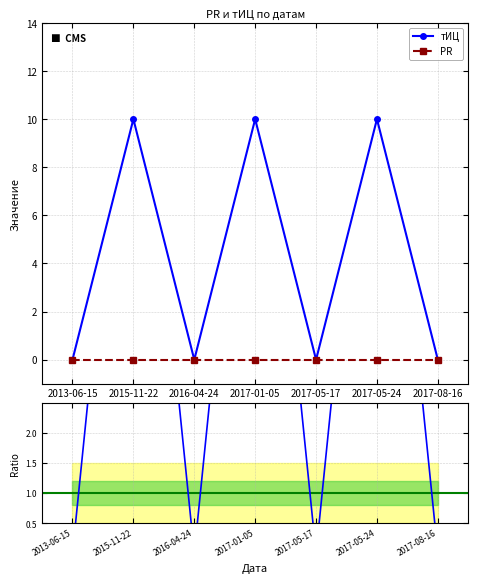

The chart shows a value of 0 at 2017-08-16. True or false?

True